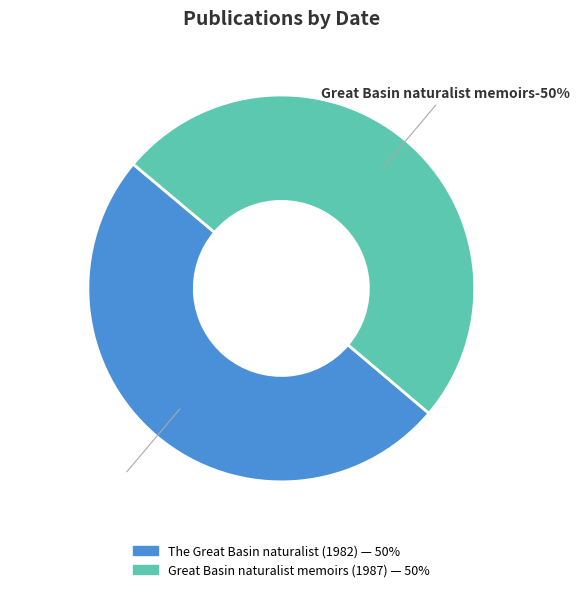

How many segments does this pie chart have?

2